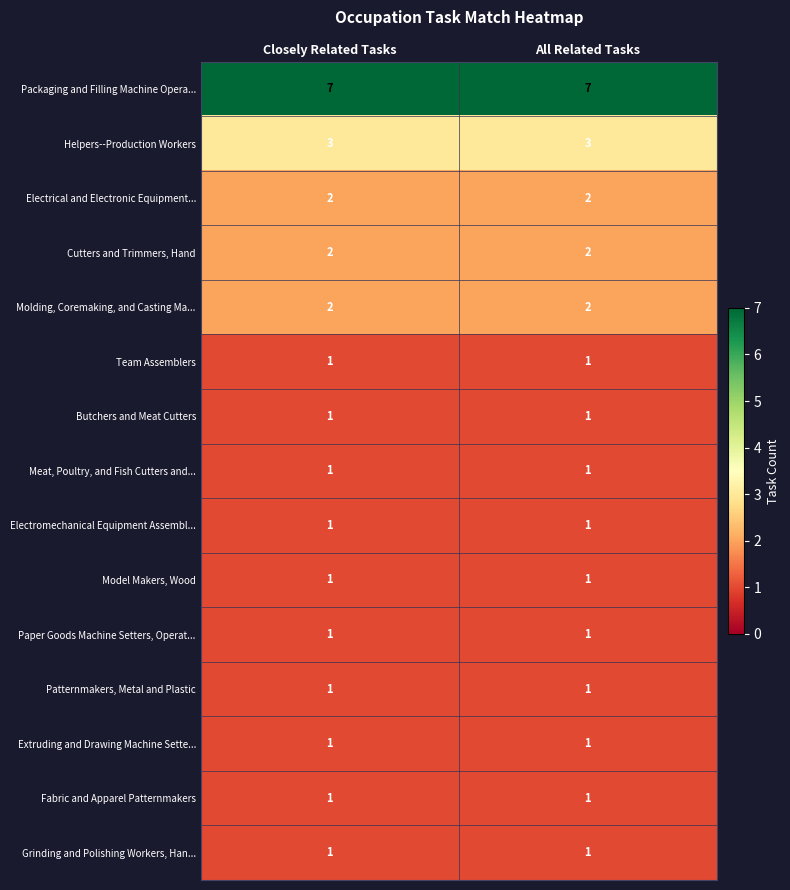

What is the greatest value displayed?

7